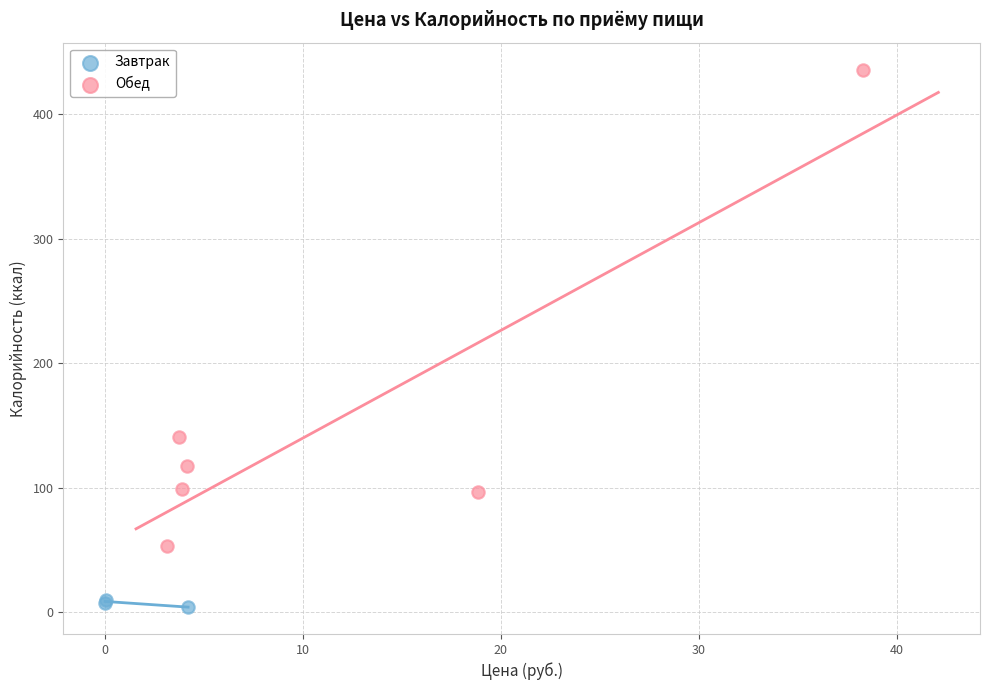

Which series reaches the maximum Y coordinate?

Обед